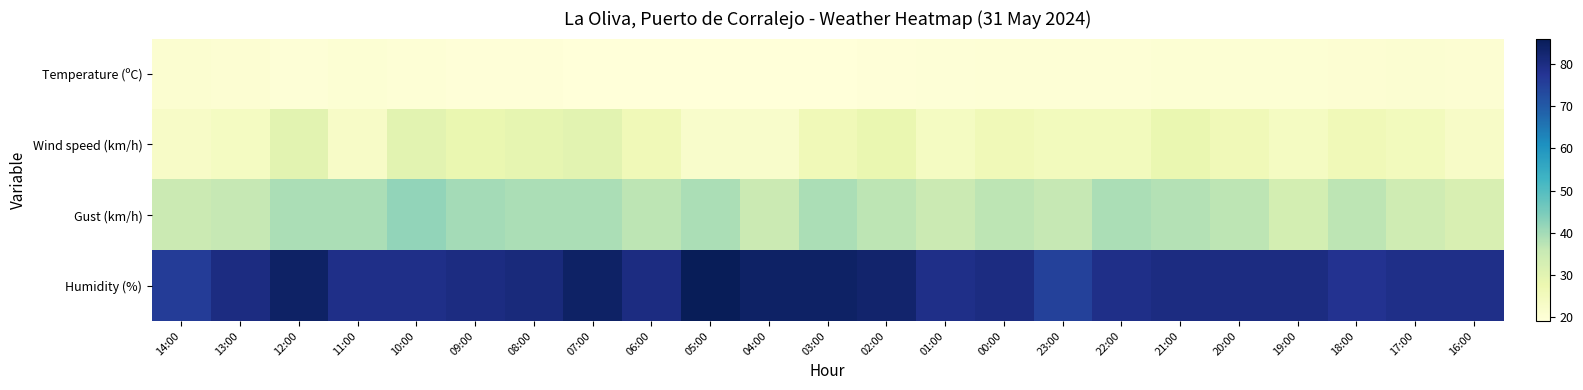

Between 13:00 and 03:00, which is larger?

13:00